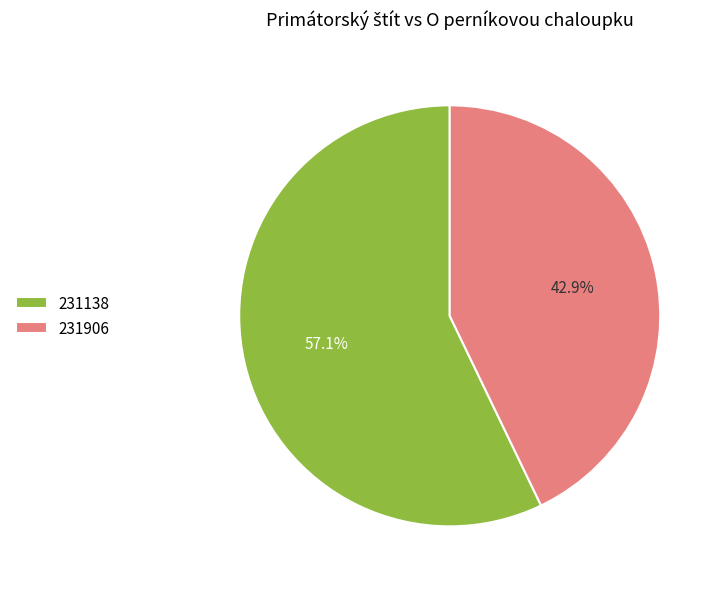

Is there any slice that represents more than half of the pie?

Yes